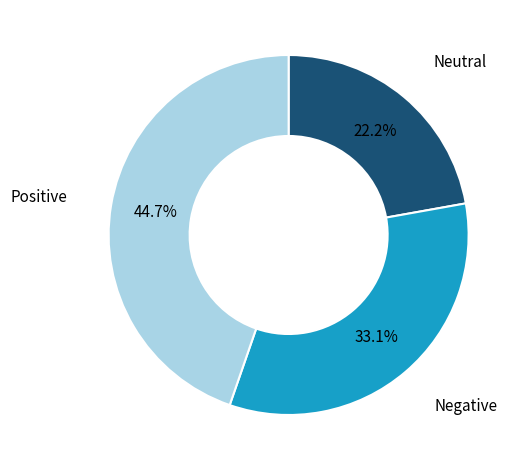

Which category has the biggest portion of the pie?

Positive